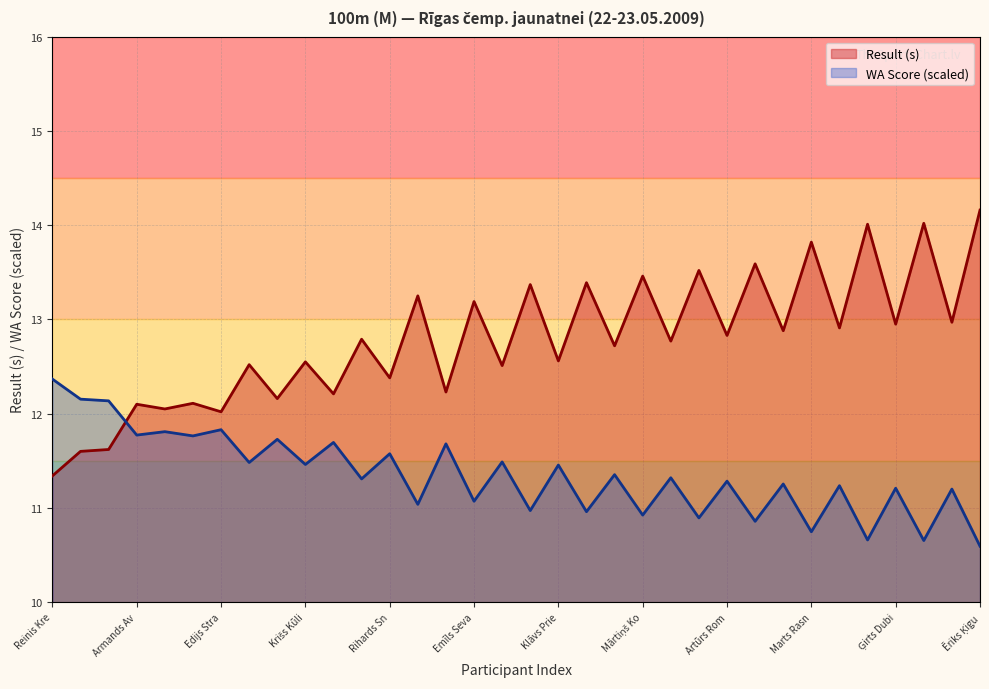

Is it true that WA equals 11.3 at Roberts Naglis?

True